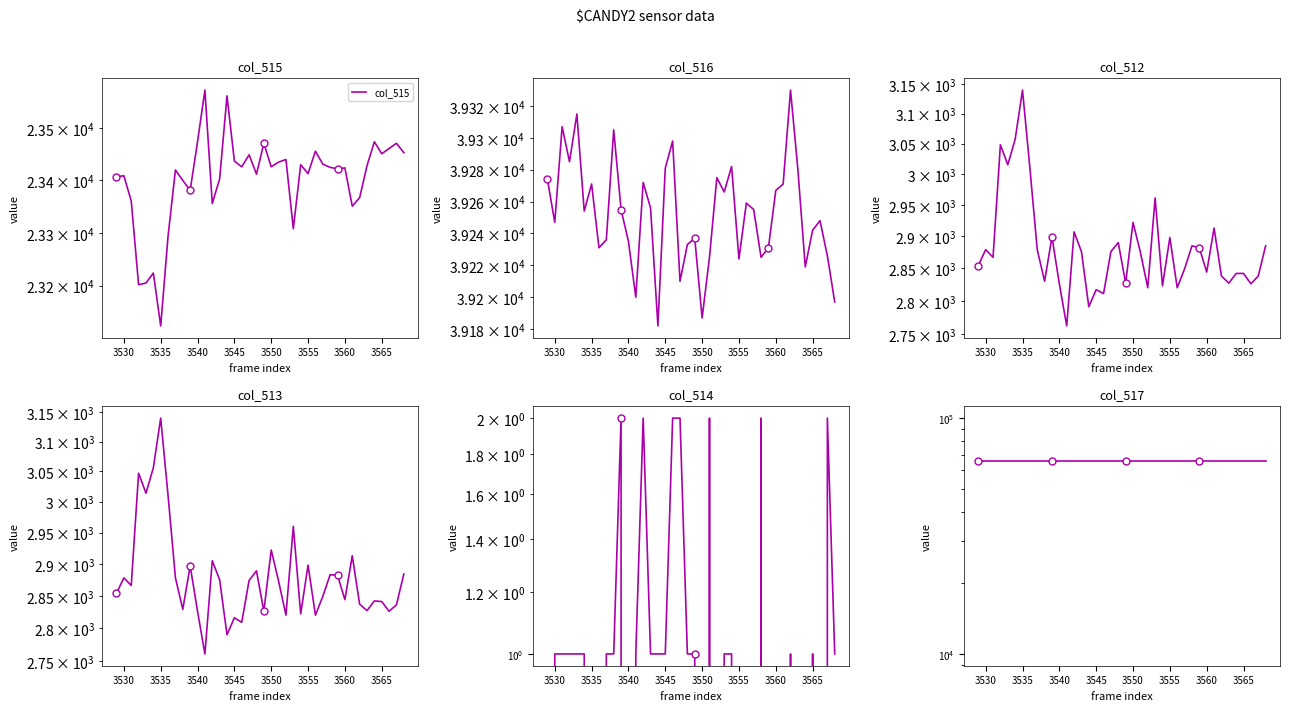

Reading right to left, list all the values displayed in this chart.

col_515: 23453	23471	23461	23451	23474	23428	23367	23351	23424	23422	23425	23431	23456	23413	23430	23308	23440	23435	23426	23471	23412	23449	23426	23437	23562	23403	23356	23573	23474	23381	23400	23420	23294	23124	23224	23205	23202	23361	23409	23407
col_516: 39197	39226	39248	39242	39219	39280	39330	39271	39267	39231	39225	39255	39259	39224	39282	39266	39275	39225	39187	39237	39233	39210	39298	39281	39182	39256	39272	39200	39235	39255	39305	39236	39231	39271	39254	39315	39285	39307	39247	39274
col_512: 2885	2838	2826	2842	2842	2827	2838	2913	2844	2882	2885	2849	2820	2898	2823	2961	2820	2875	2922	2827	2890	2876	2811	2817	2791	2876	2907	2762	2826	2899	2830	2879	3010	3140	3057	3015	3048	2867	2879	2854
col_513: 2884	2836	2826	2841	2842	2827	2837	2913	2844	2882	2883	2849	2820	2898	2822	2960	2820	2873	2922	2826	2889	2874	2809	2816	2790	2875	2905	2761	2826	2897	2829	2878	3010	3140	3056	3014	3047	2866	2878	2854
col_514: 1	2	0	1	0	0	1	0	0	0	2	0	0	0	1	1	0	2	0	1	1	2	2	1	1	1	2	1	0	2	1	1	0	0	1	1	1	1	1	0
col_517: 65535	65535	65535	65535	65535	65535	65535	65535	65535	65535	65535	65535	65535	65535	65535	65535	65535	65535	65535	65535	65535	65535	65535	65535	65535	65535	65535	65535	65535	65535	65535	65535	65535	65535	65535	65535	65535	65535	65535	65535